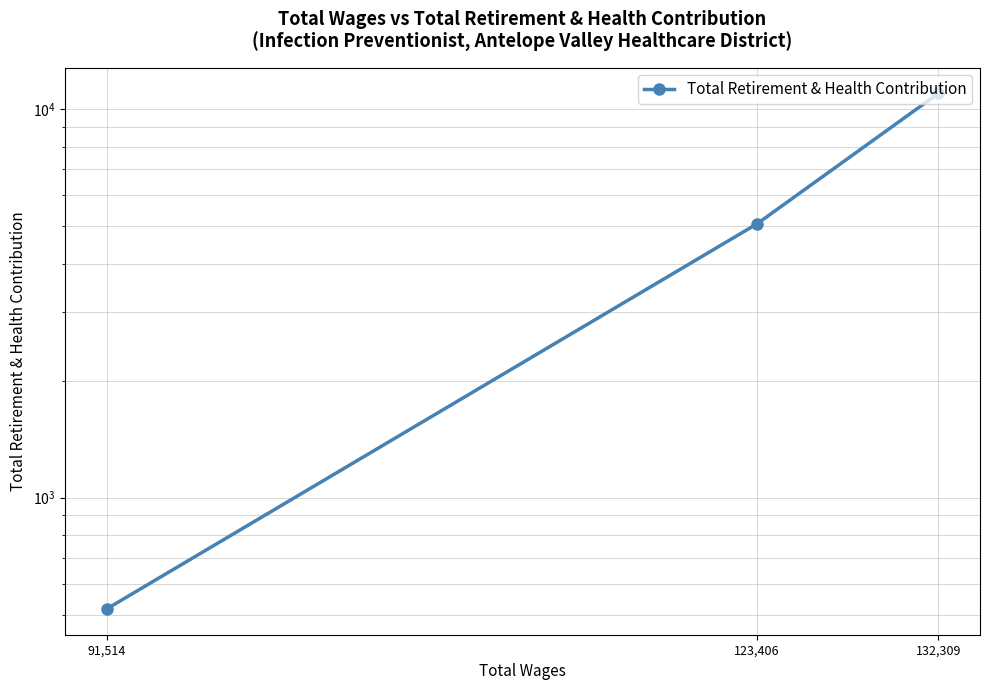

What is the approximate value at 123,406, to the nearest 10?

5070